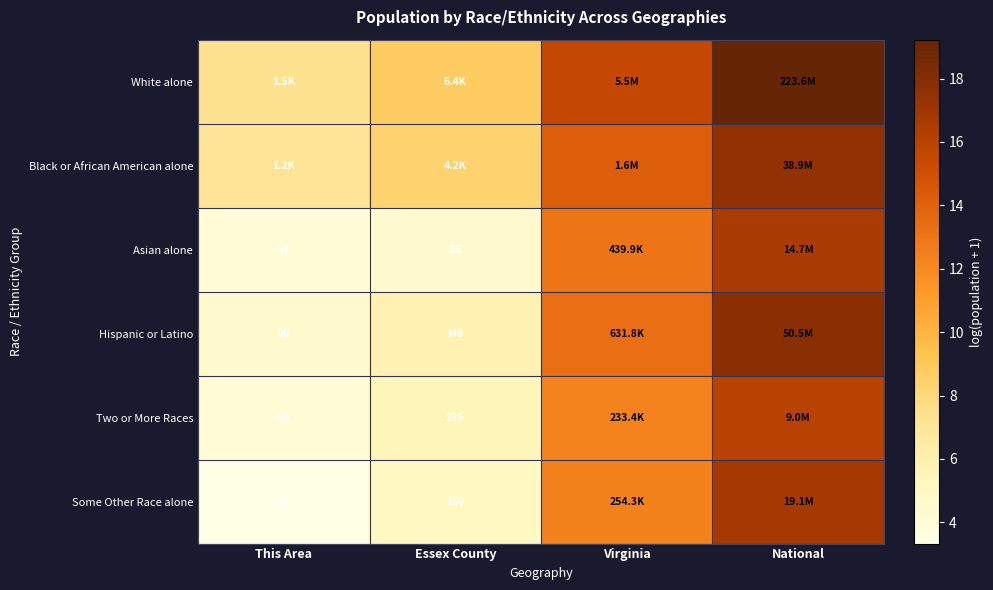

Which has a higher value, Essex County or This Area?

Essex County